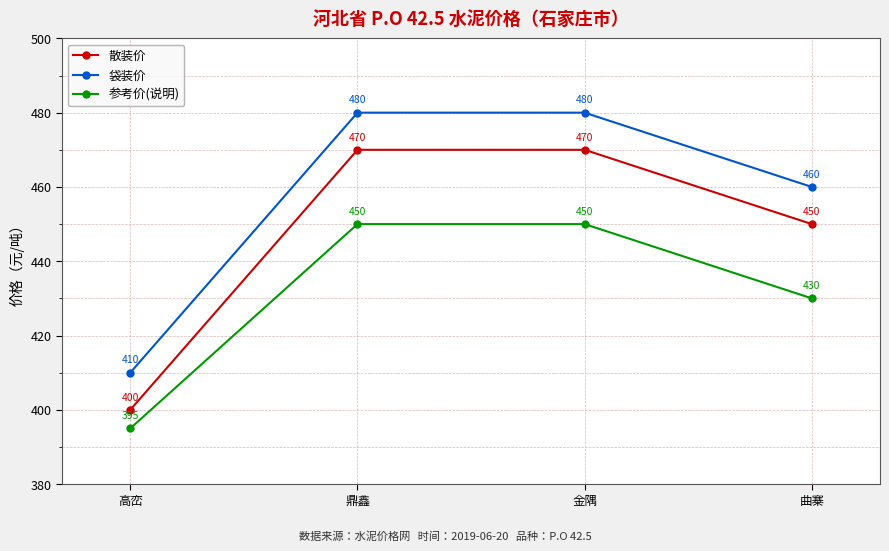

Reading left to right, what are all the values shown in this chart?

散装价: 高峦=400	鼎鑫=470	金隅=470	曲寨=450
袋装价: 高峦=410	鼎鑫=480	金隅=480	曲寨=460
参考价(说明): 高峦=395	鼎鑫=450	金隅=450	曲寨=430